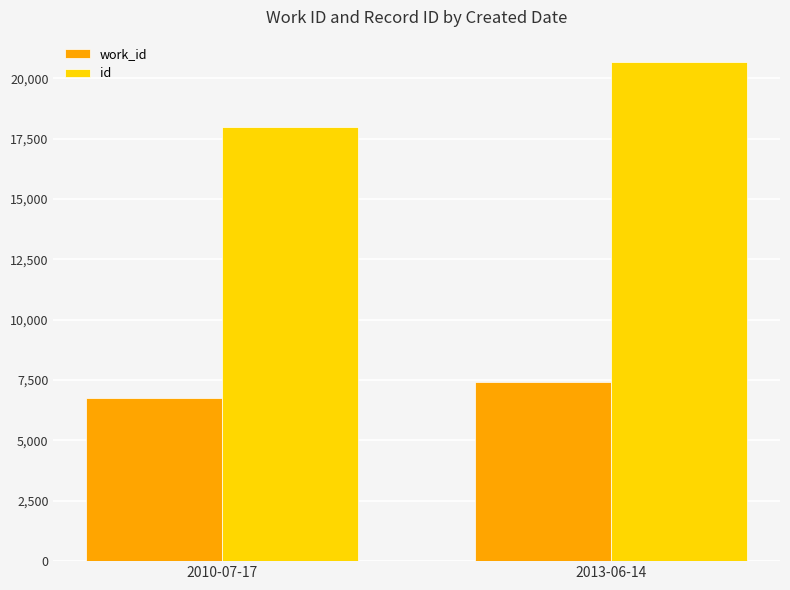

At which category is the sum across all series the highest?

2013-06-14